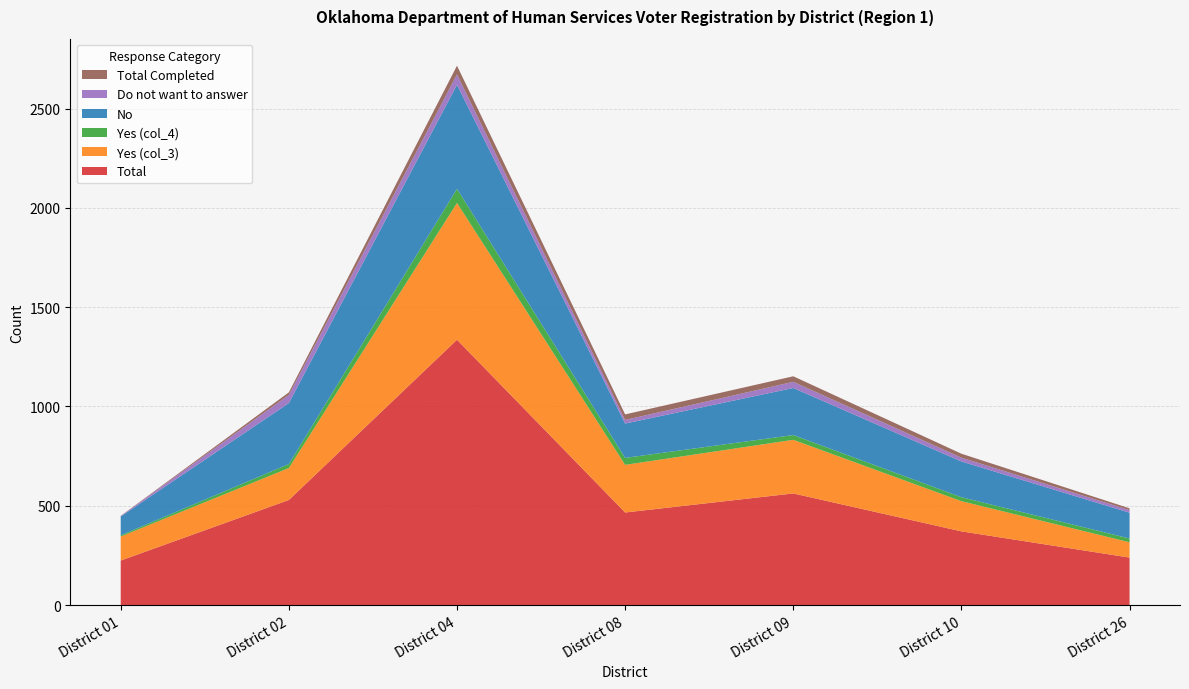

Reading left to right, list all the values displayed in this chart.

Total: District 01=224	District 02=529	District 04=1336	District 08=466	District 09=562	District 10=371	District 26=239
Yes (col_3): District 01=121	District 02=161	District 04=689	District 08=240	District 09=270	District 10=152	District 26=77
Yes (col_4): District 01=6	District 02=20	District 04=71	District 08=35	District 09=24	District 10=20	District 26=19
No: District 01=95	District 02=307	District 04=524	District 08=173	District 09=237	District 10=180	District 26=130
Do not want to answer: District 01=2	District 02=41	District 04=52	District 08=18	District 09=31	District 10=19	District 26=13
Total Completed: District 01=1	District 02=13	District 04=44	District 08=28	District 09=28	District 10=20	District 26=9